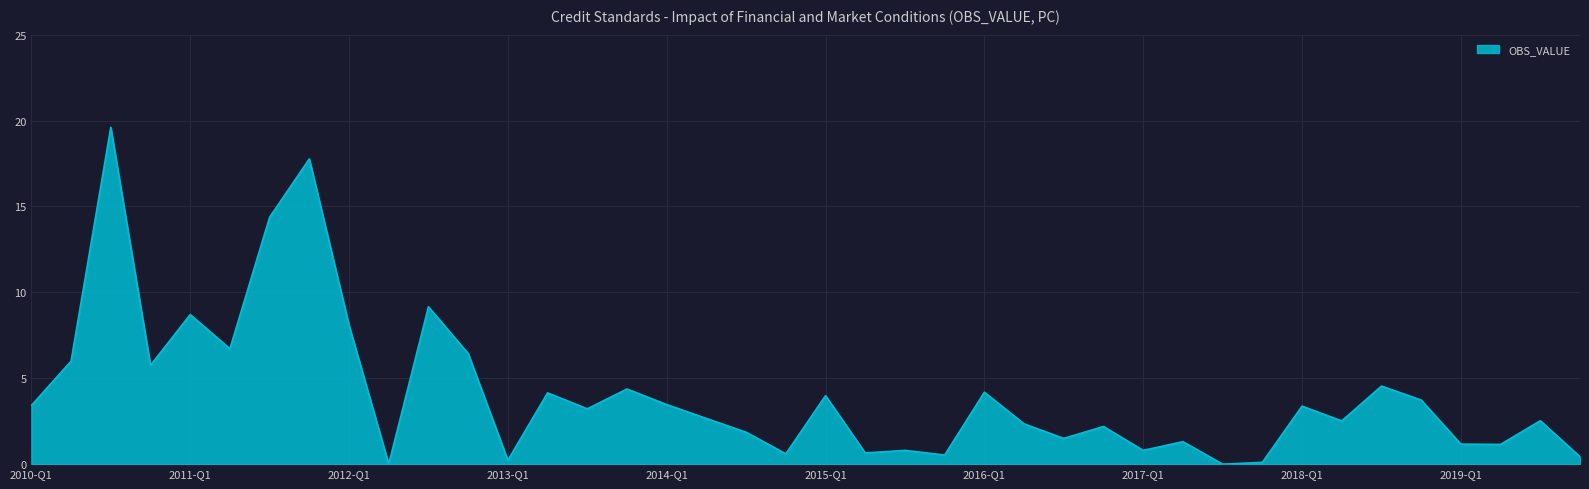

How many lines are shown in the chart?

1